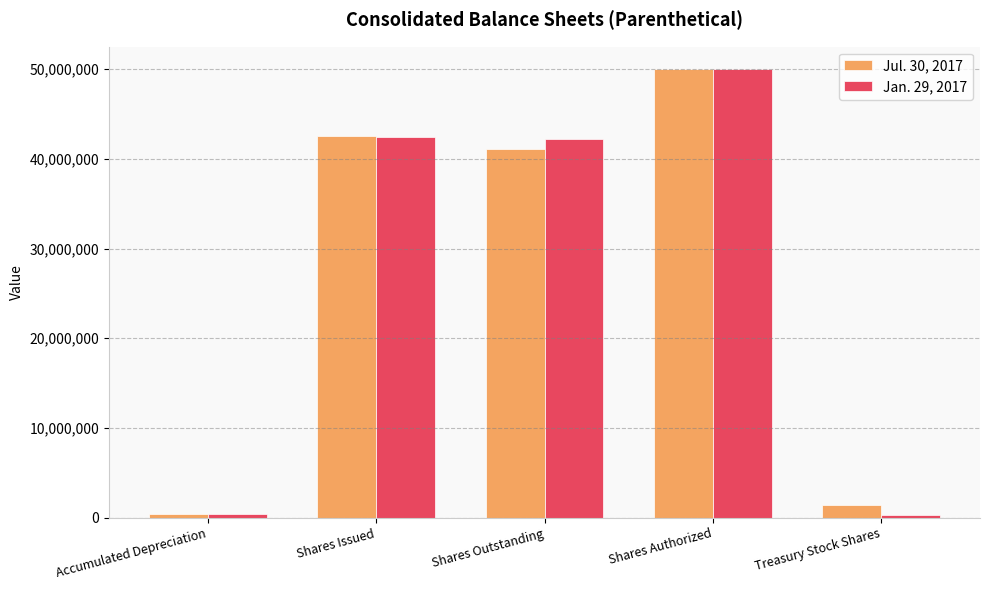

How many bars are there in each group?

2